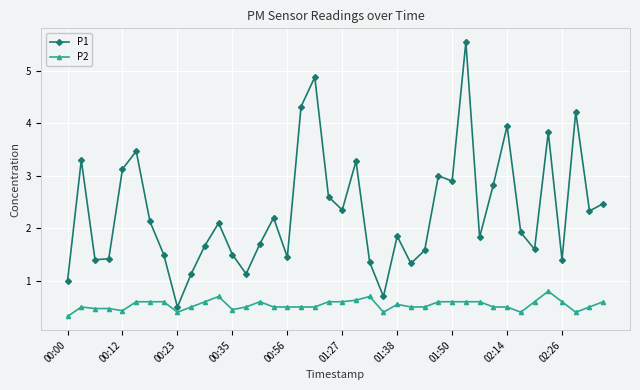

Rank the series by their average value, from lowest to highest.

P2, P1